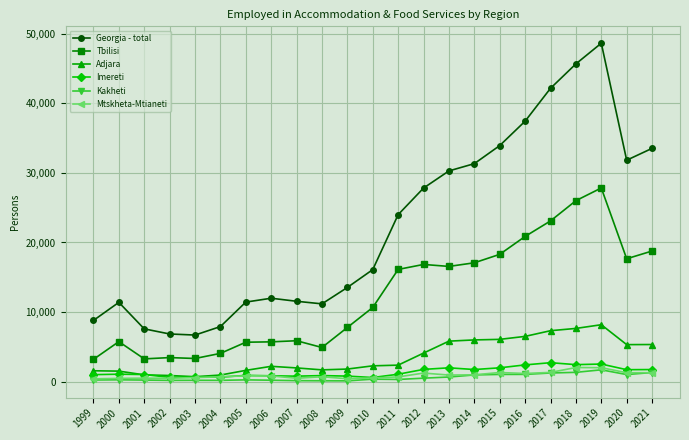

True or false: Tbilisi and Mtskheta-Mtianeti cross at least once.

False